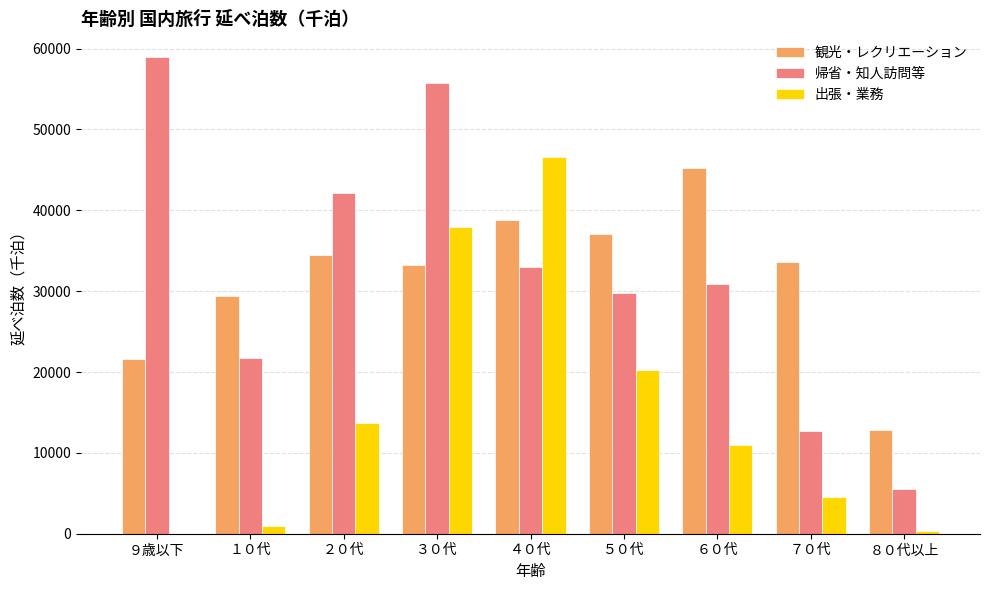

Is the value of 帰省・知人訪問等 at ３０代 greater than the value of 観光・レクリエーション at ９歳以下?

Yes